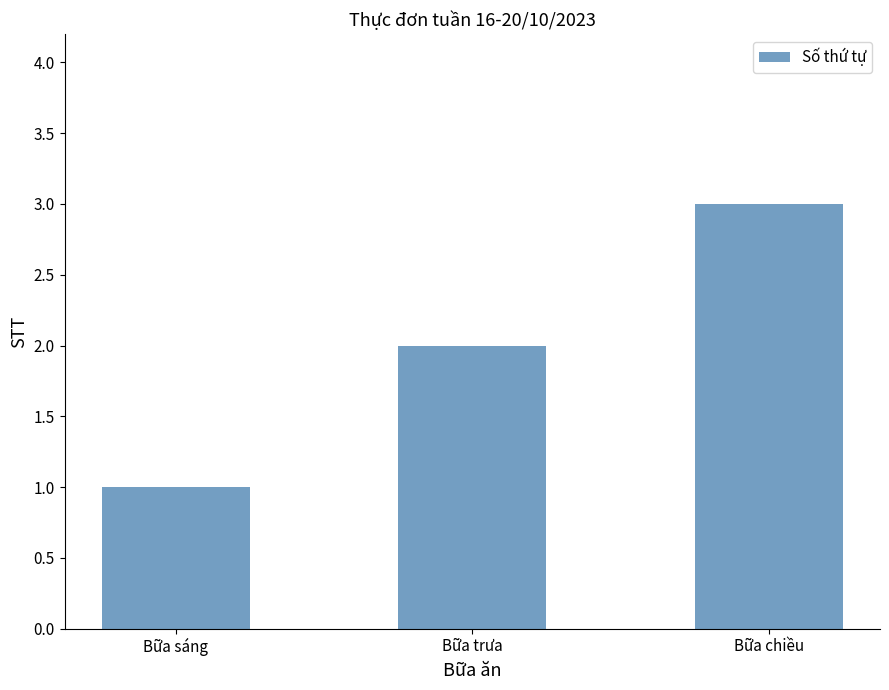

How many data points does each series have?

3